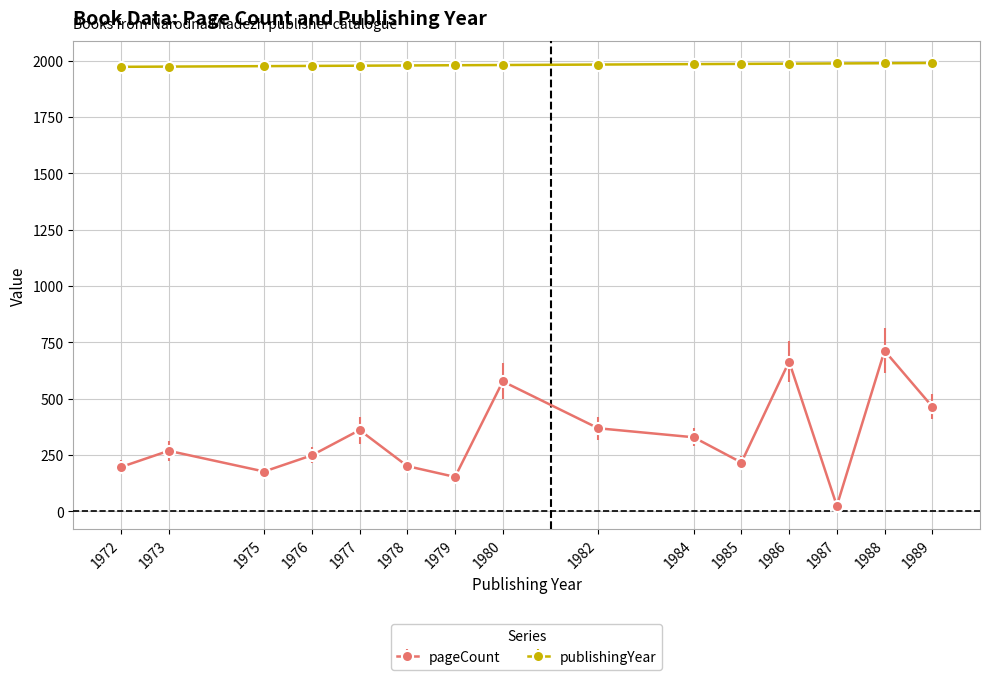

Between 1973 and 1984, which series saw the biggest shift?

pageCount